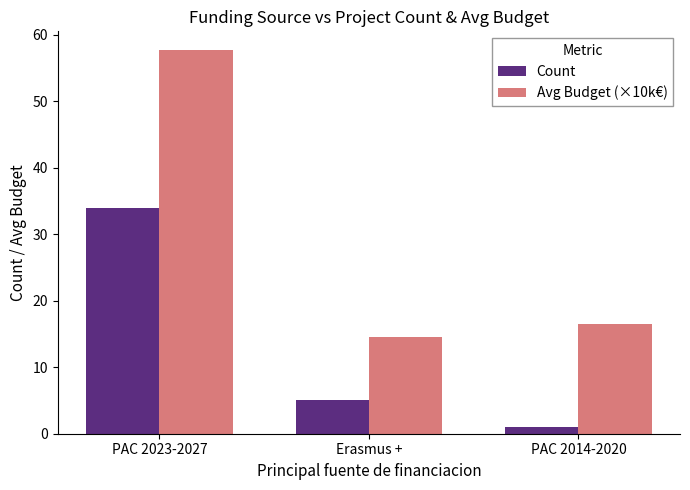

Is it true that Count equals 8.1 at Erasmus +?

False